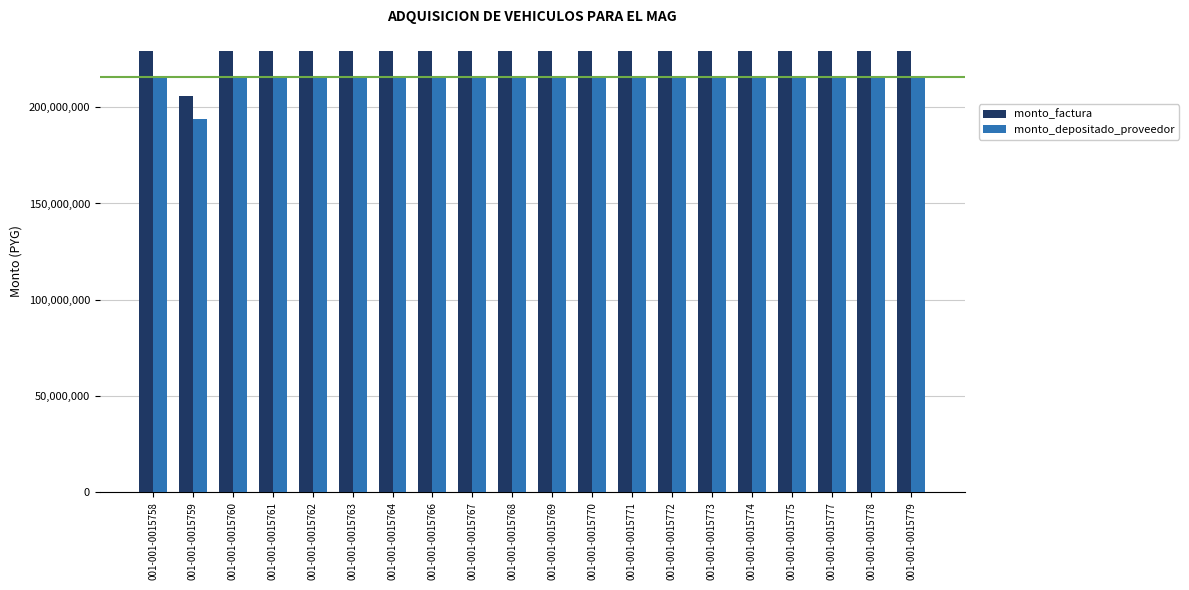

Rank the series by their average value, from lowest to highest.

monto_depositado_proveedor, monto_factura